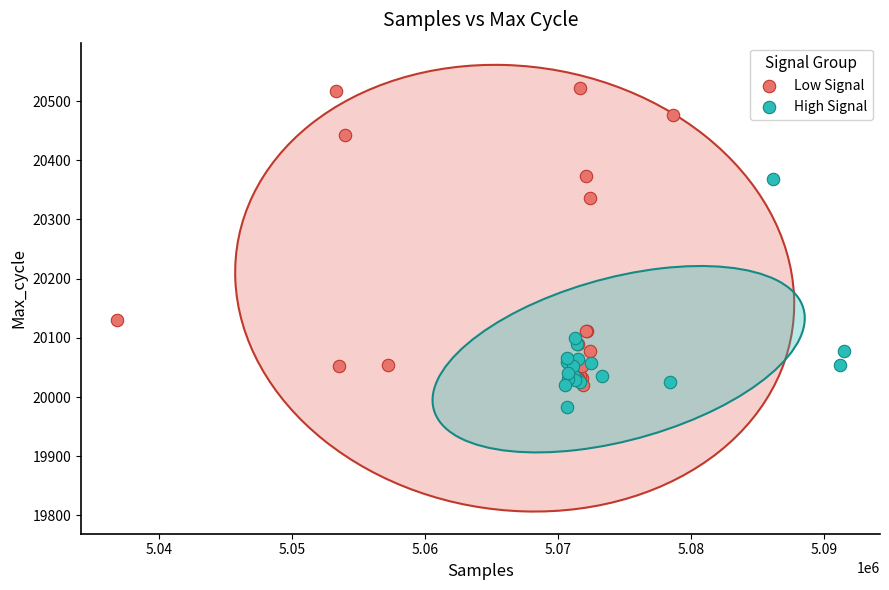

Which series reaches the maximum Y coordinate?

Low Signal